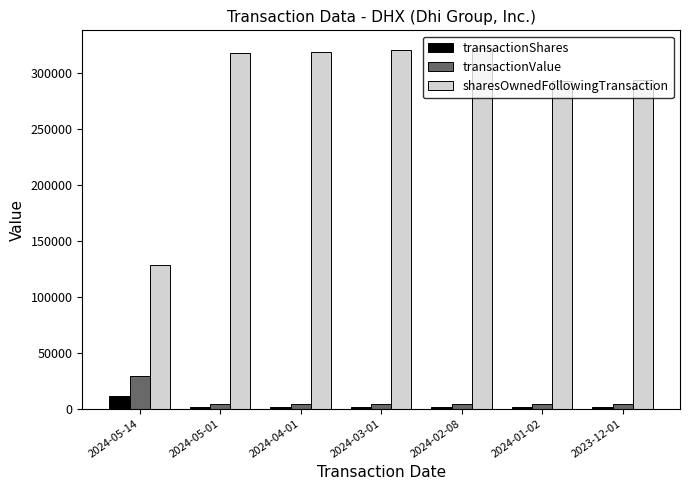

Which series has the largest total across all categories?

sharesOwnedFollowingTransaction